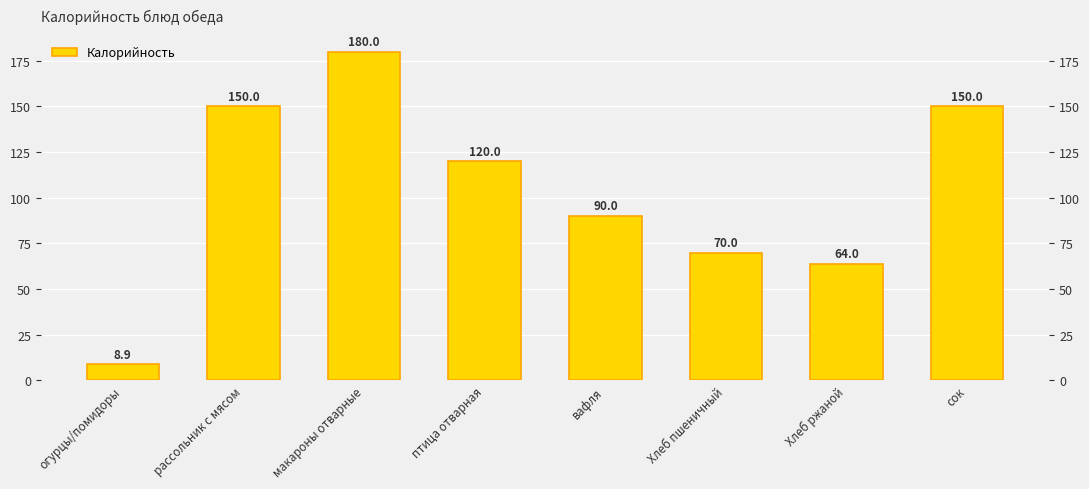

What is the difference between the maximum and minimum values?

171.1